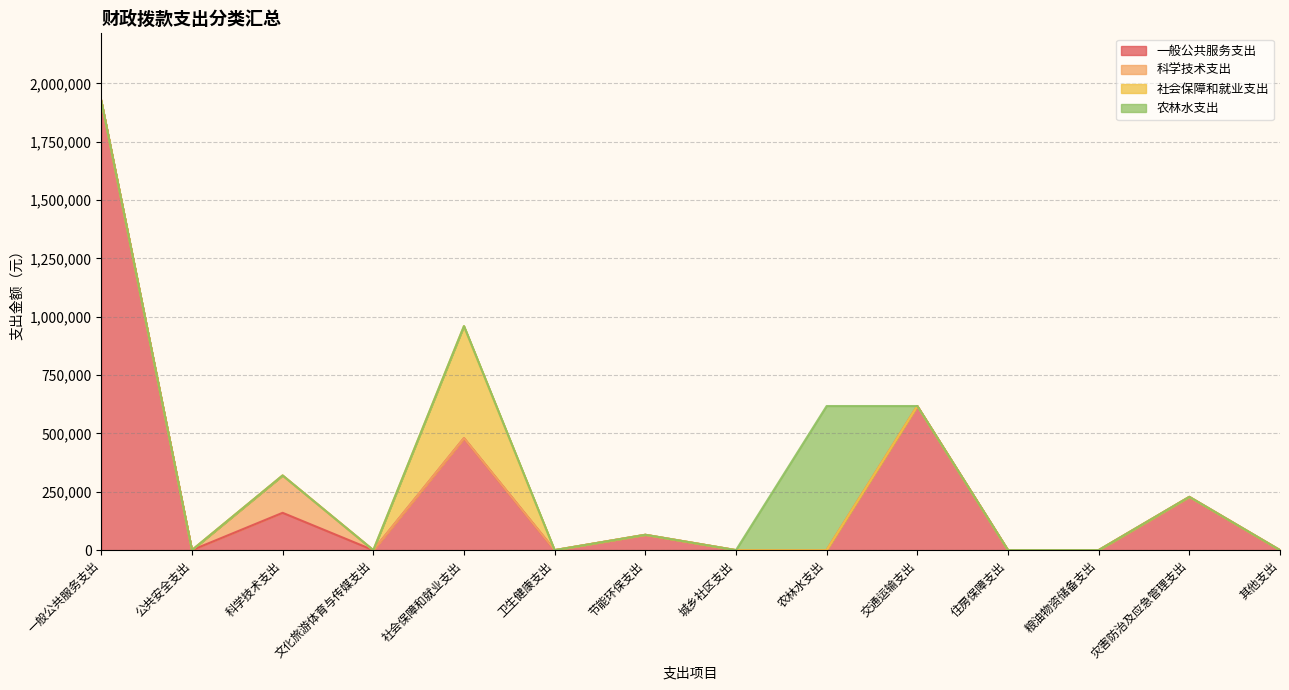

True or false: 一般公共服务支出 and 社会保障和就业支出 cross at least once.

False